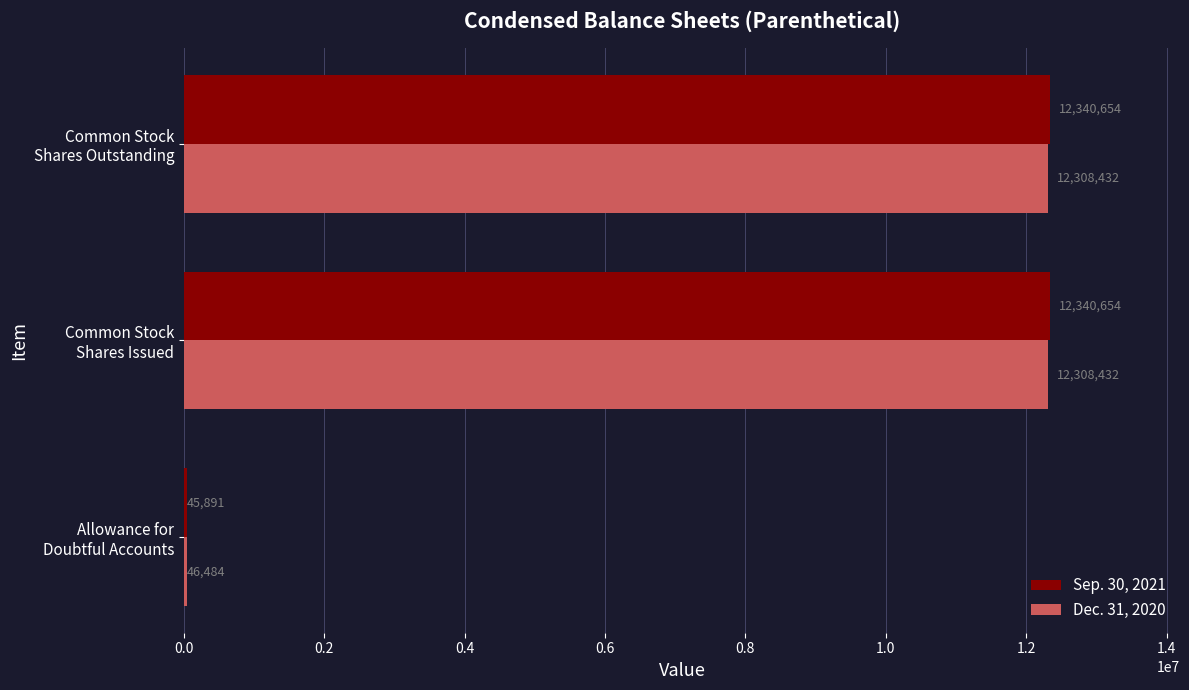

What is the highest value of the Sep. 30, 2021 series?

12340654